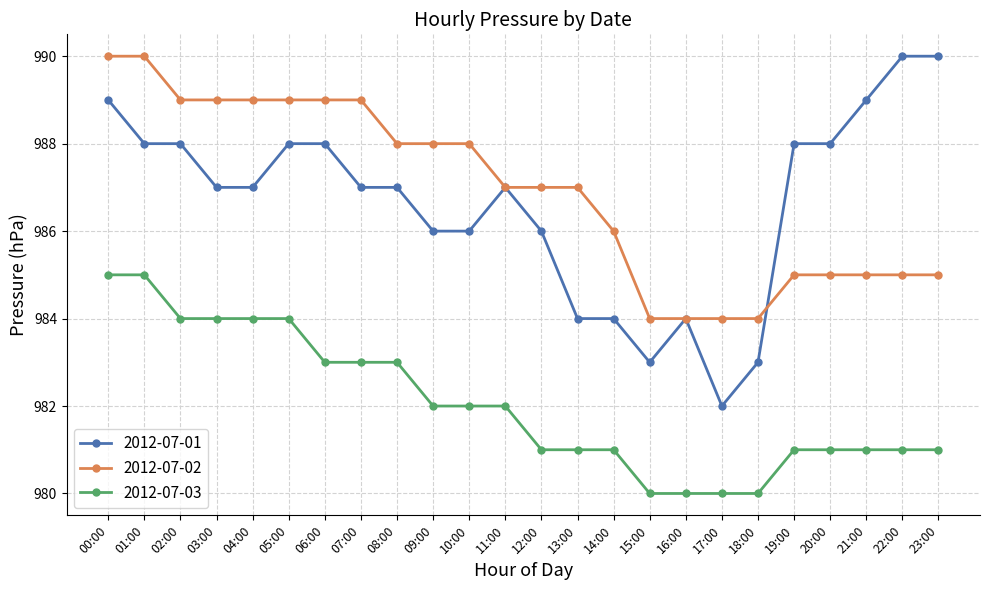

True or false: 2012-07-03 and 2012-07-02 intersect in this chart.

False